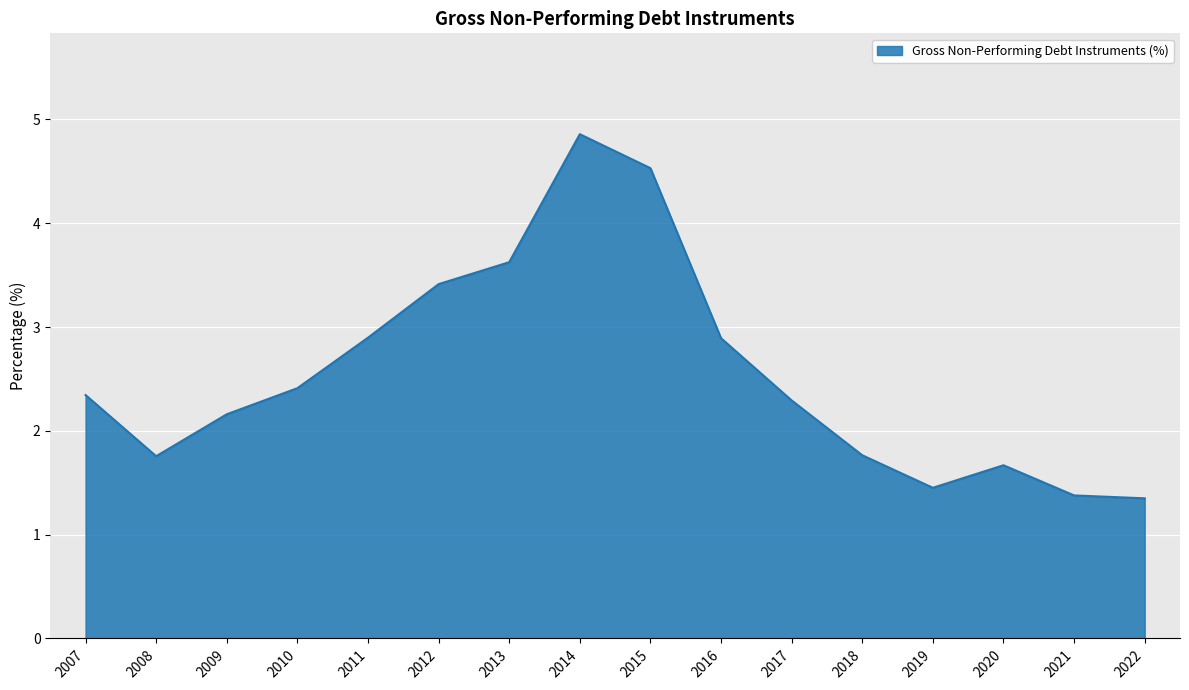

Where does the data first go above 2?

2007